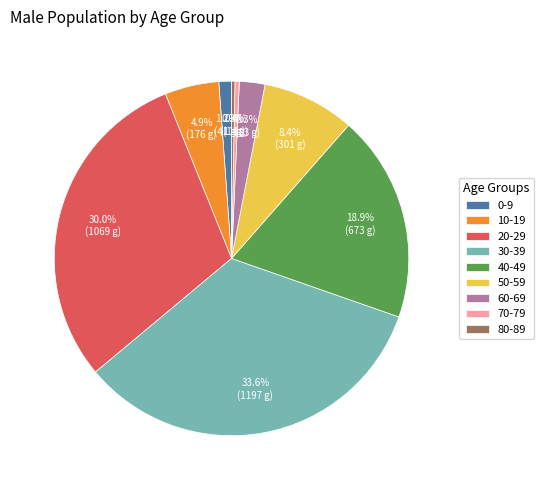

To the nearest percent, what is the difference between the largest and smallest slice percentages?

33%